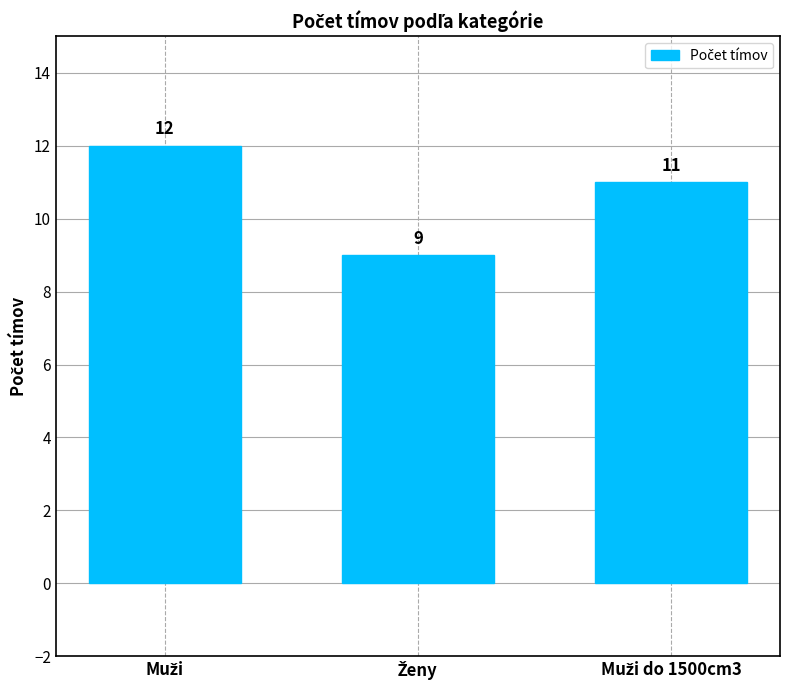

Does the chart contain stacked bars?

No